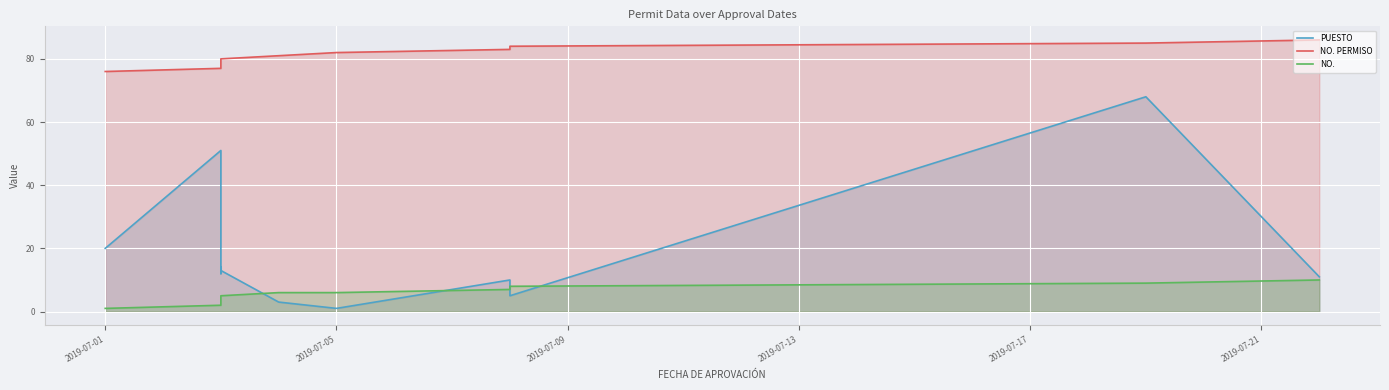

True or false: NO. and NO. PERMISO cross at least once.

False